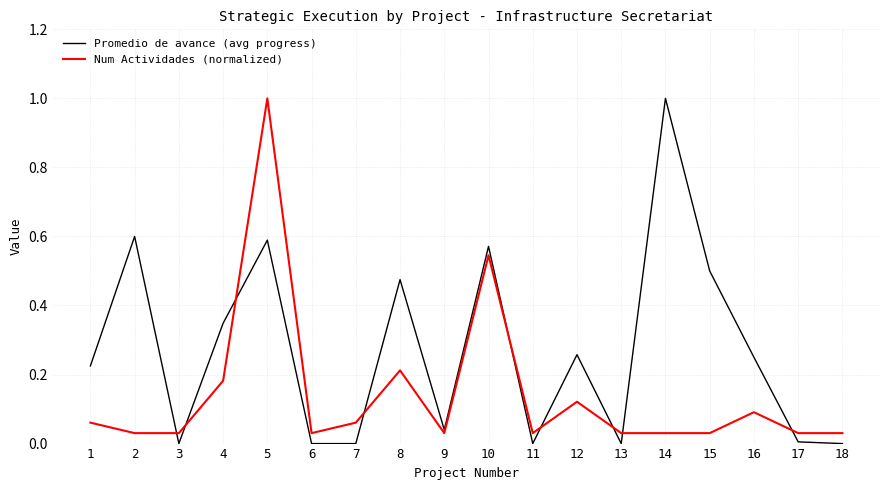

At which label does Promedio de avance (avg progress) reach its peak?

14